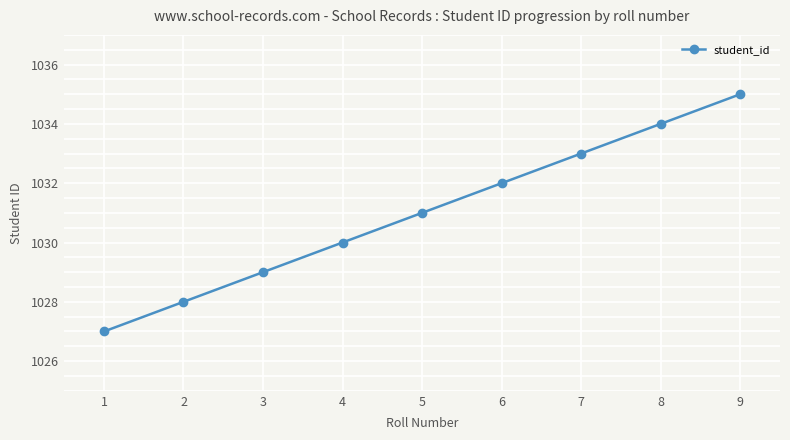

Approximately how many times larger is the value at 8 compared to 2?

1.0